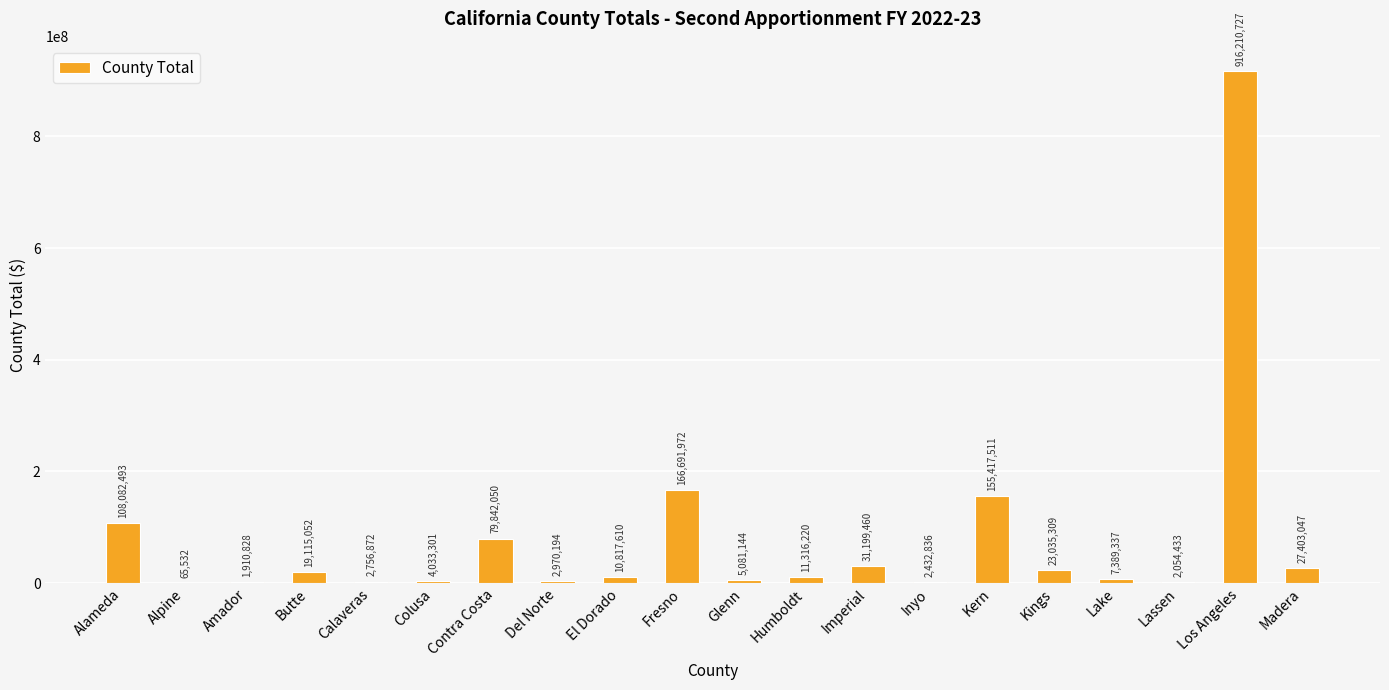

The value at Contra Costa is 79842050. True or false?

True